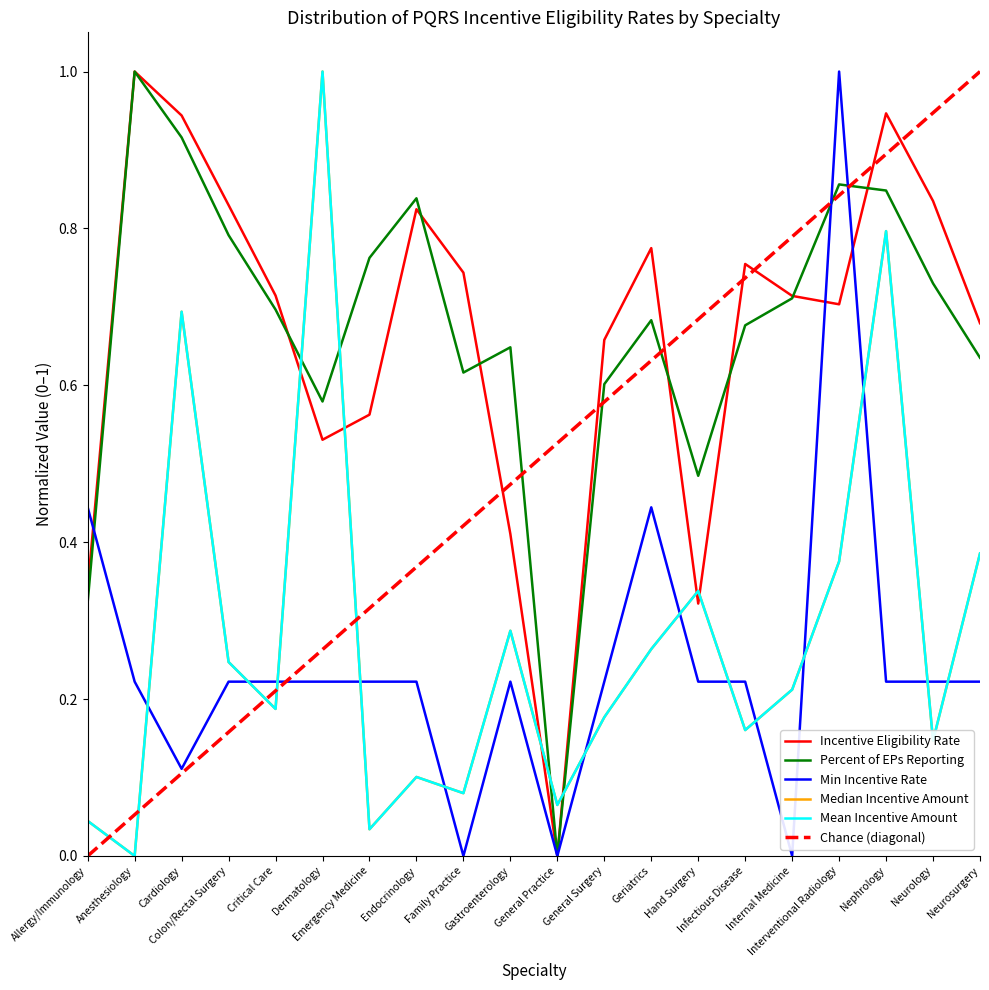

What is the difference between the second highest and minimum values in the Mean Incentive Amount series?

0.8